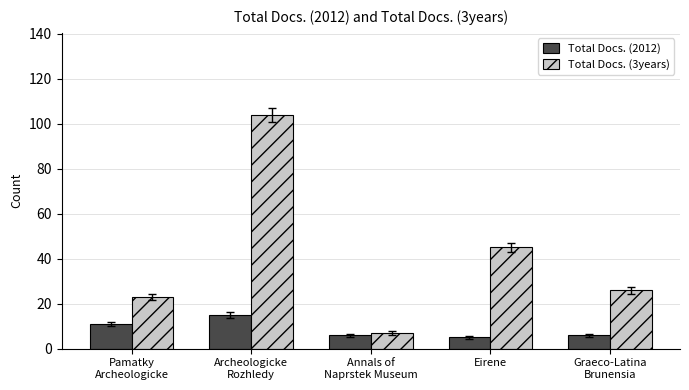

At which category is the sum across all series the highest?

Archeologicke
Rozhledy